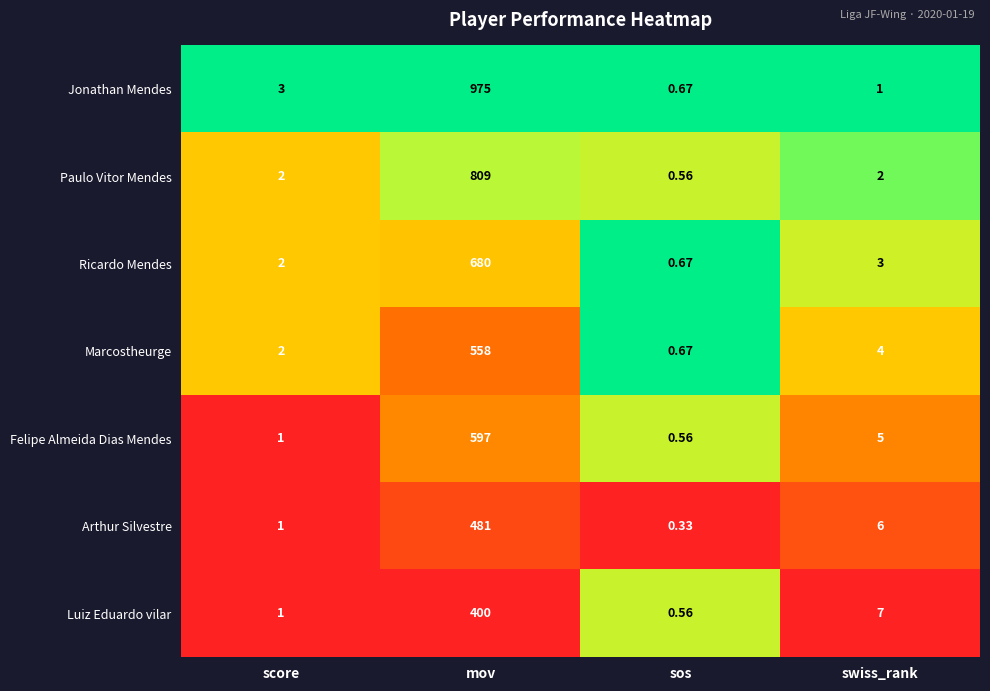

Between score and mov, which series saw the biggest shift?

Jonathan Mendes